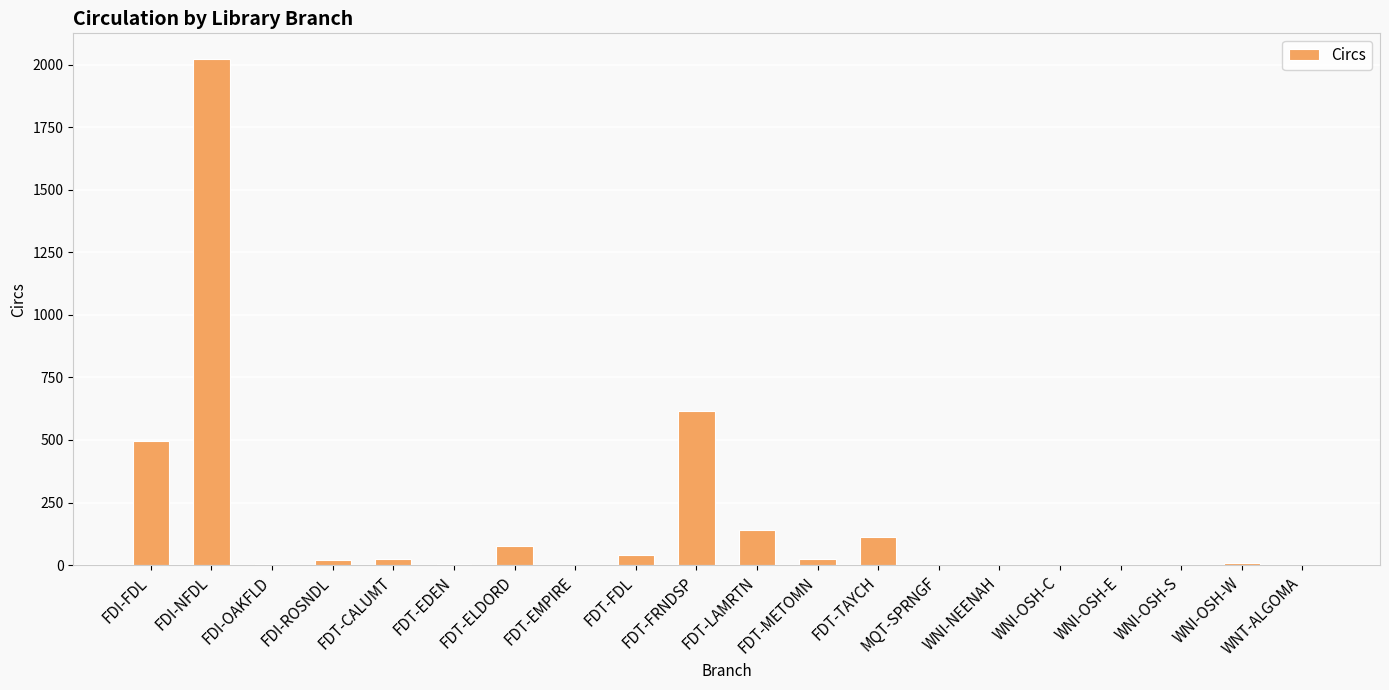

At which category does the chart reach its peak across all series?

FDI-NFDL